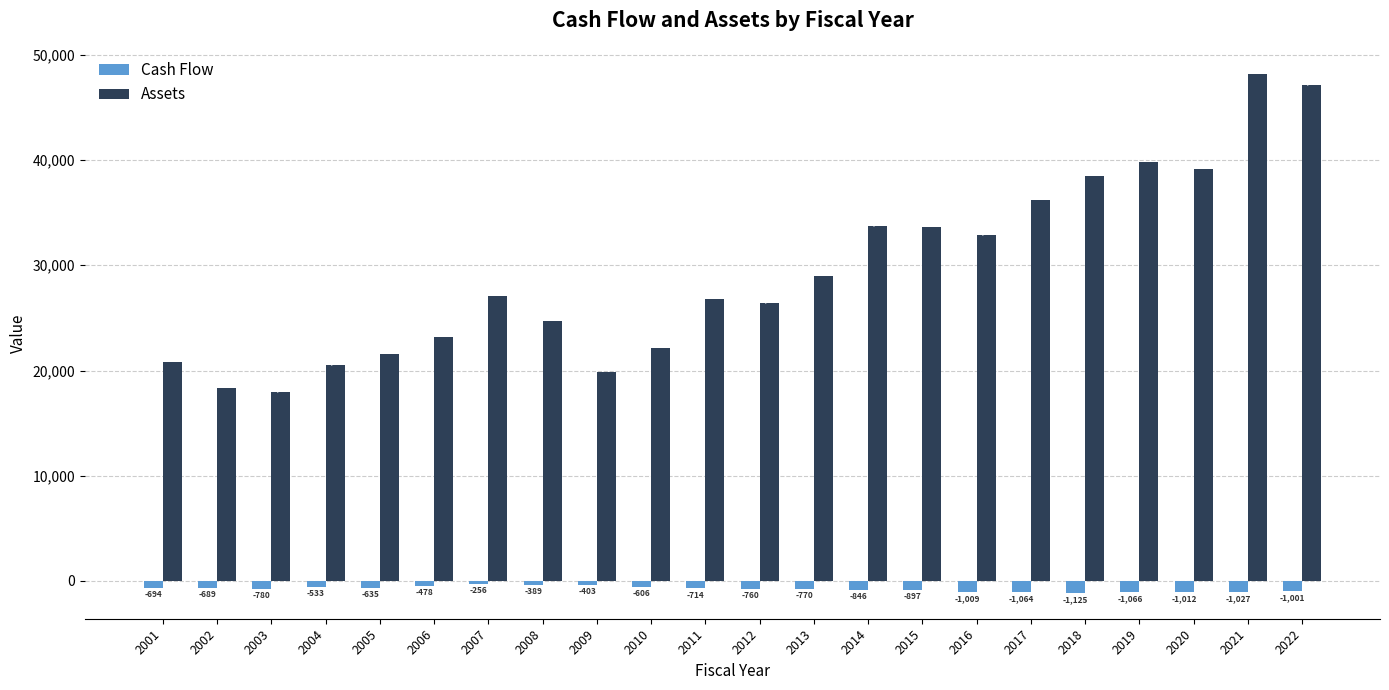

List the series in order of their overall mean, lowest first.

Cash Flow, Assets